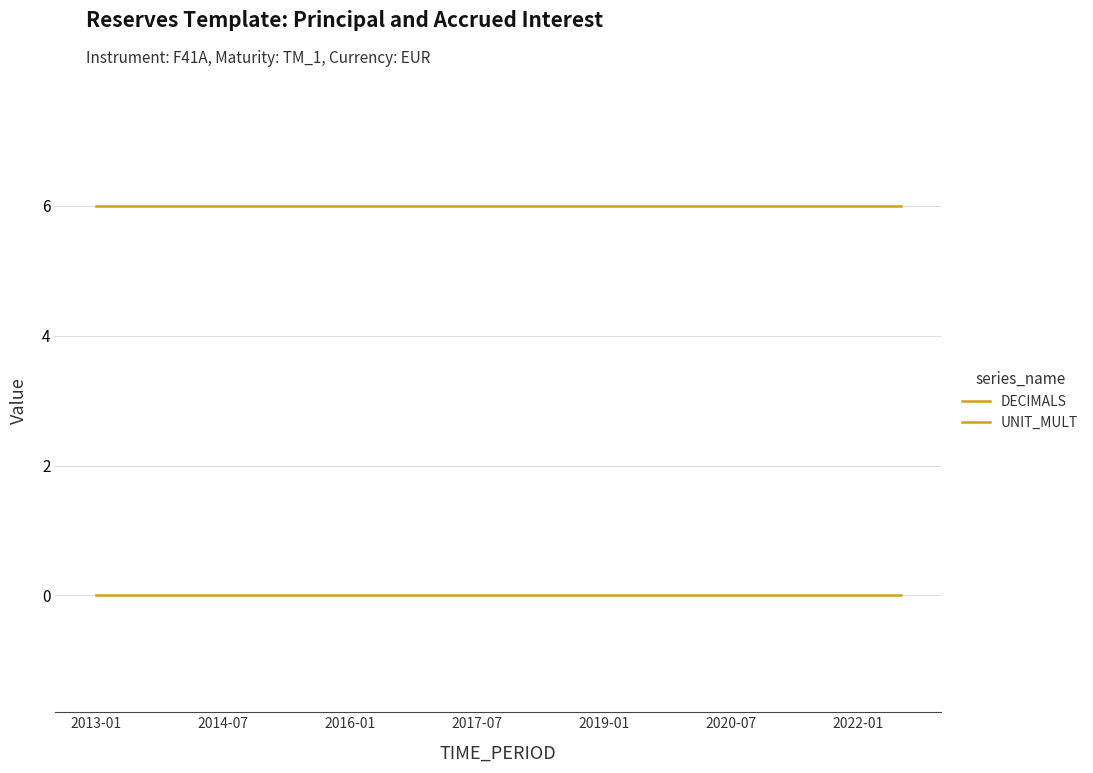

How many lines are shown in the chart?

2